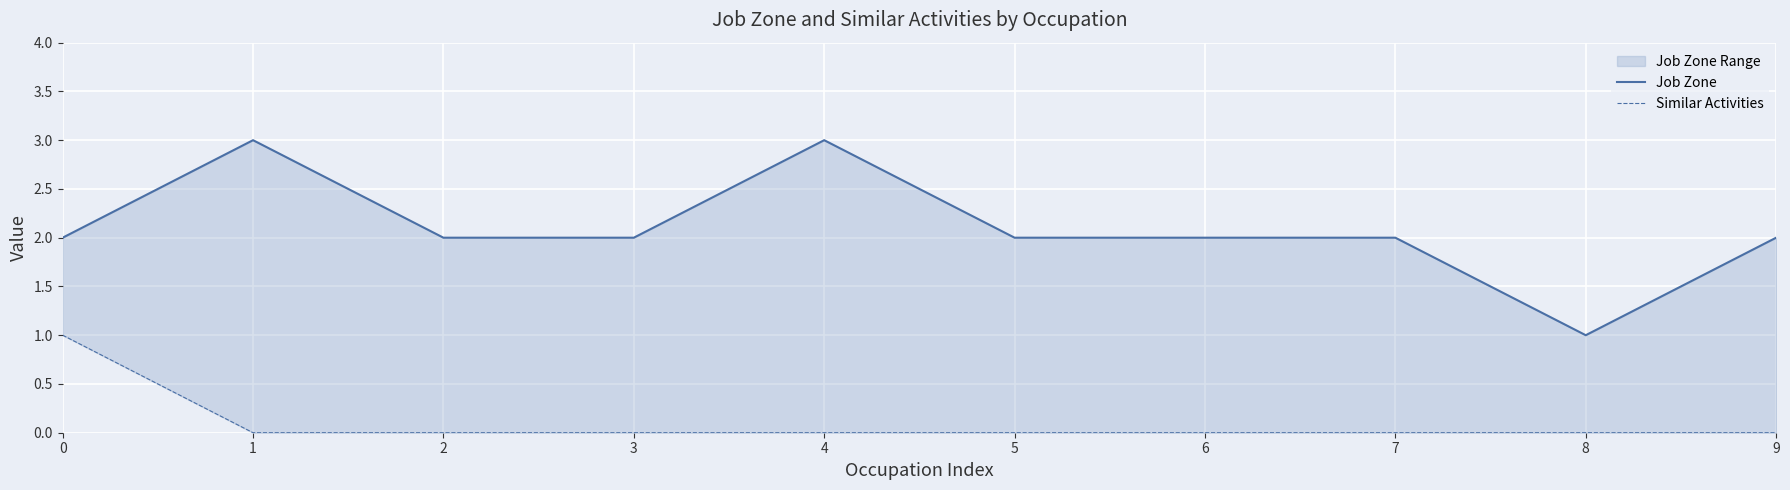

The value of Similar Activities at 3 is -1. True or false?

False